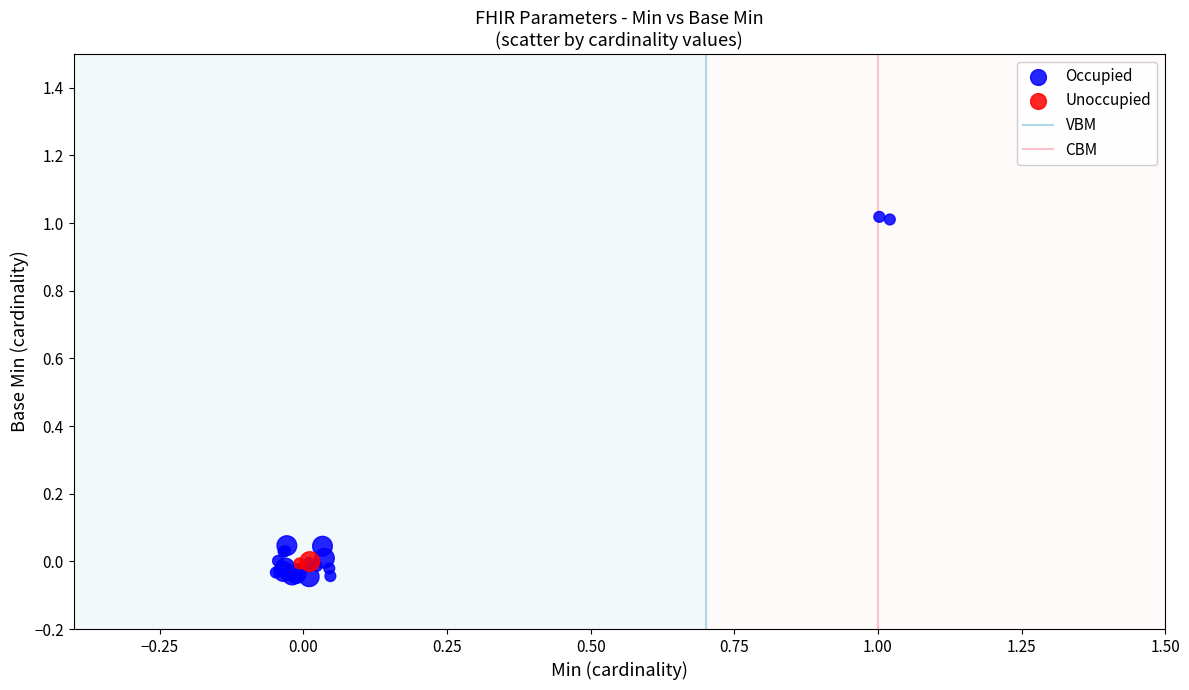

Which series has the widest spread of Y values?

Occupied